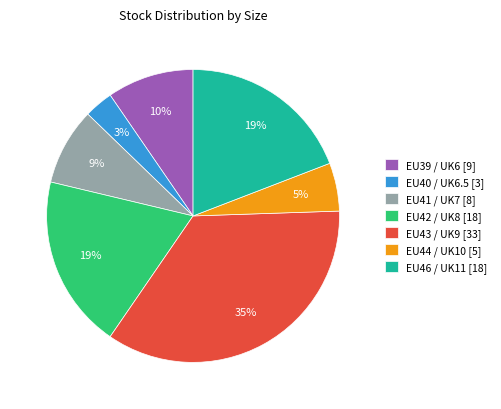

What percentage is the EU40 / UK6.5 slice, to the nearest percent?

3%